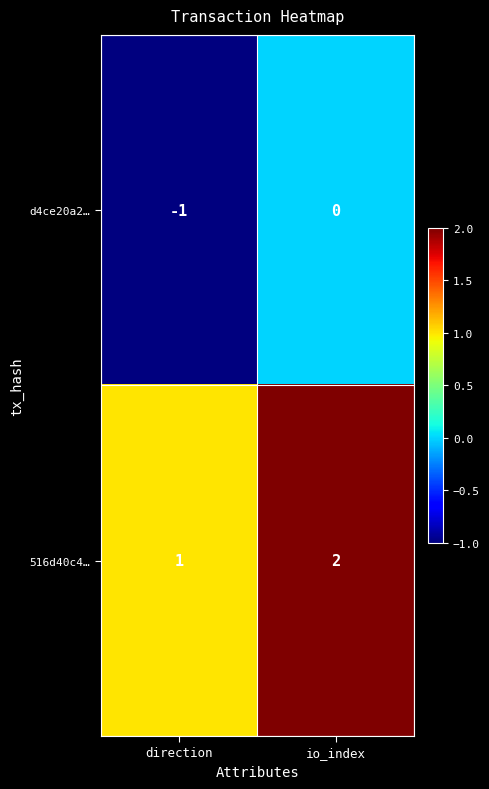

At which category is the sum across all series the highest?

io_index